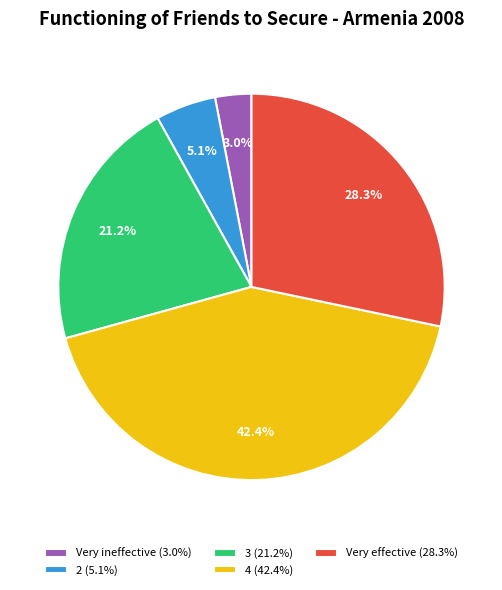

What is the smallest slice in the pie chart?

Very ineffective